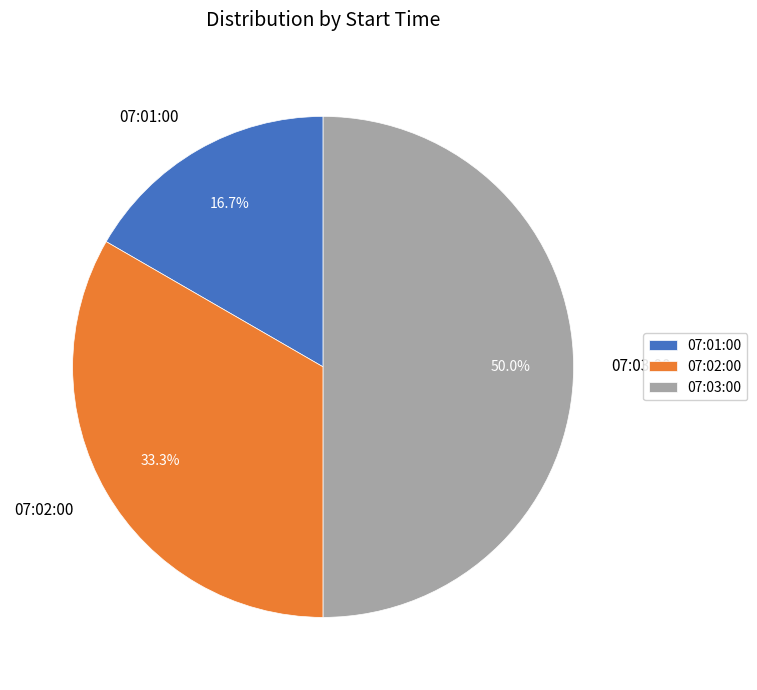

What percentage is the 07:03:00 slice, to the nearest percent?

50%